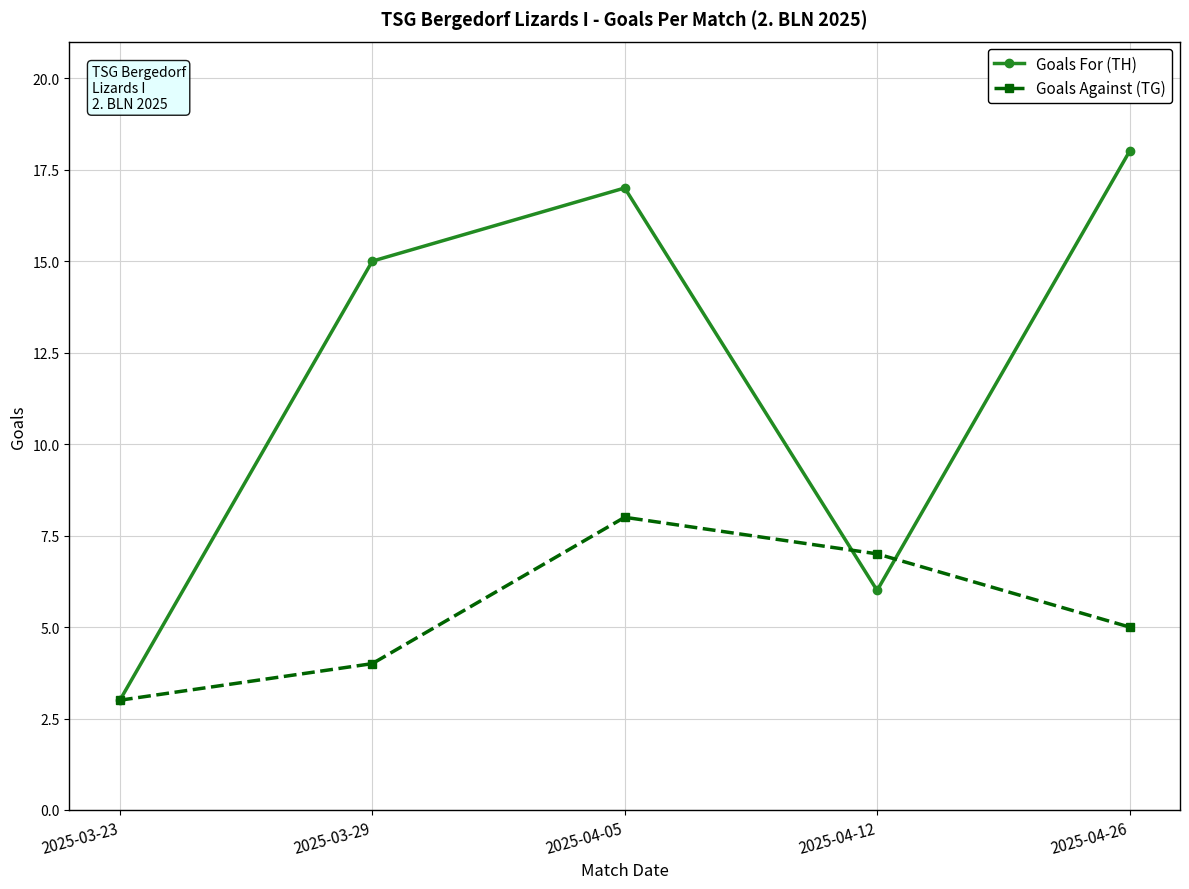

How many series are shown in this chart?

2